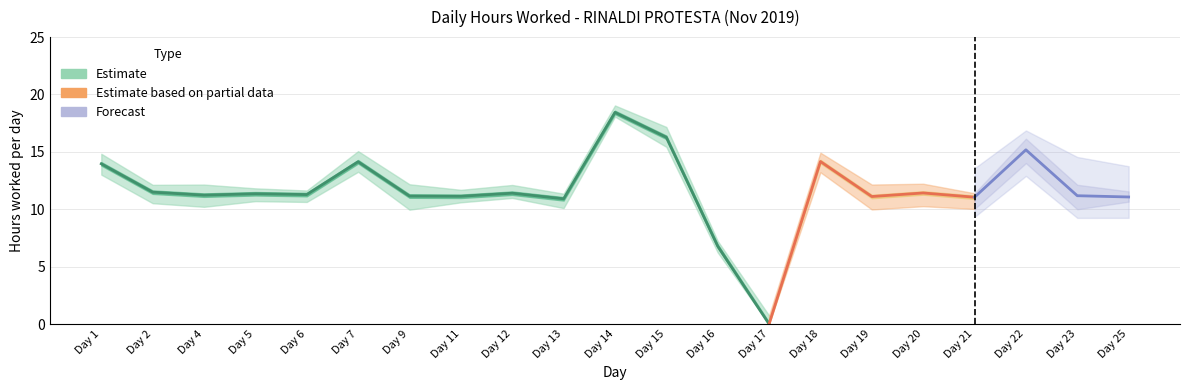

The chart shows a value of 3.0 at Day 12. True or false?

False